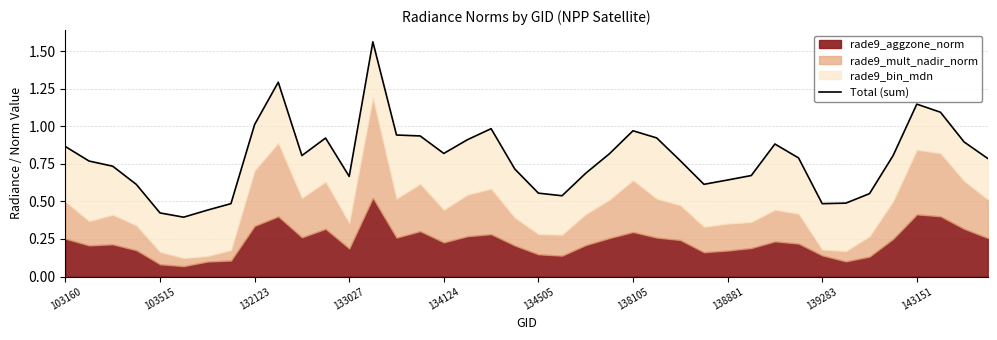

What is the greatest value displayed?

1.6